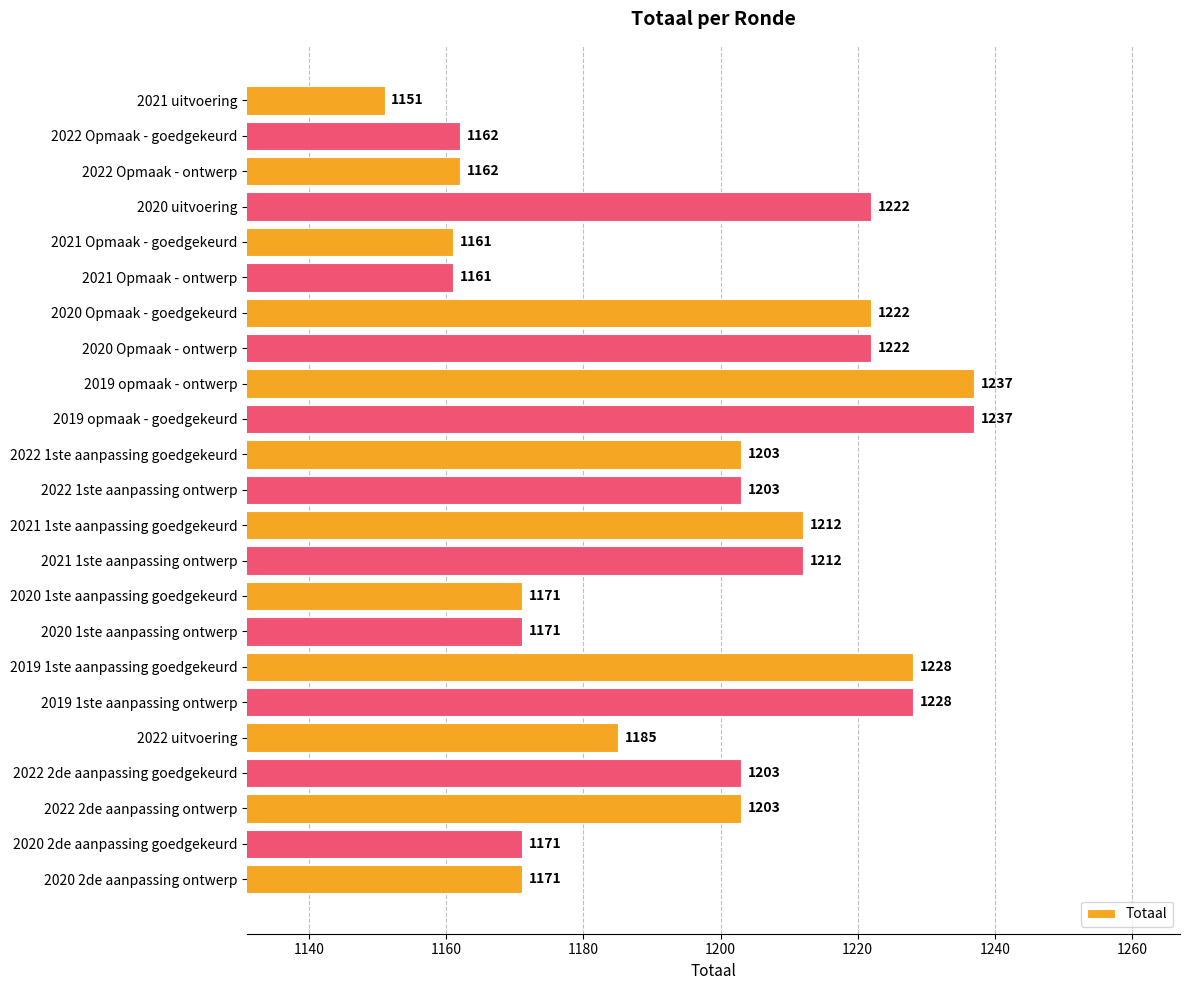

What is the minimum value shown in the chart?

1151